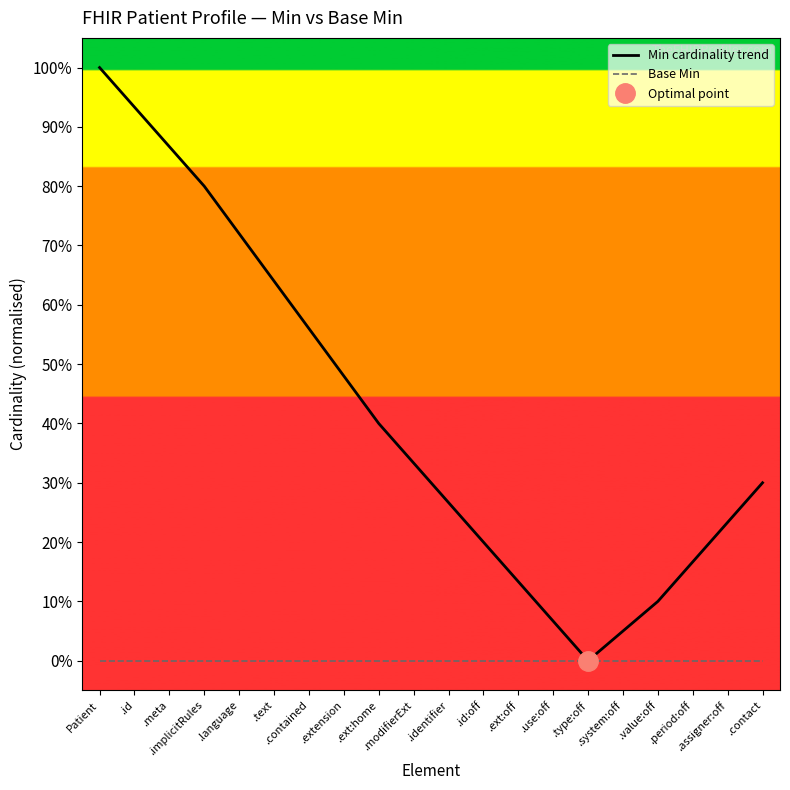

Which series has the largest total across all categories?

Min cardinality trend